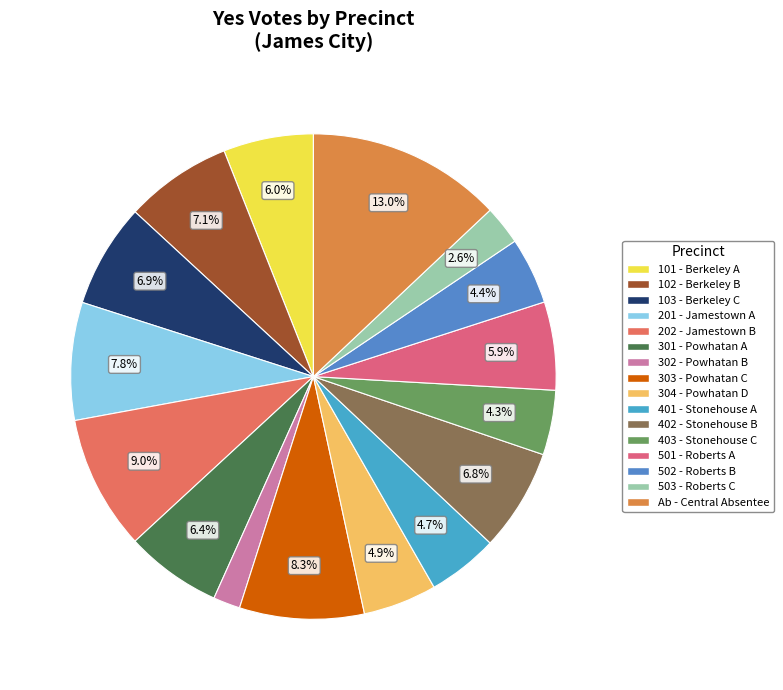

To the nearest percent, what is the combined percentage of 503 - Roberts C and 102 - Berkeley B?

10%